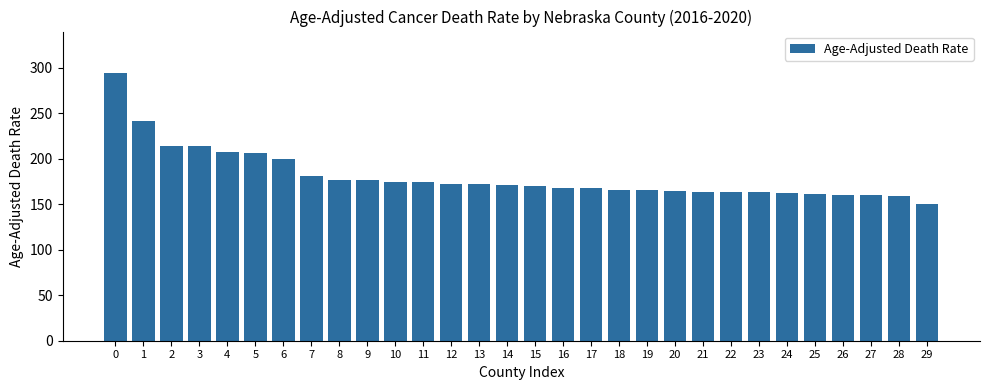

Approximately how many times larger is the value at 21 compared to 28?

1.0